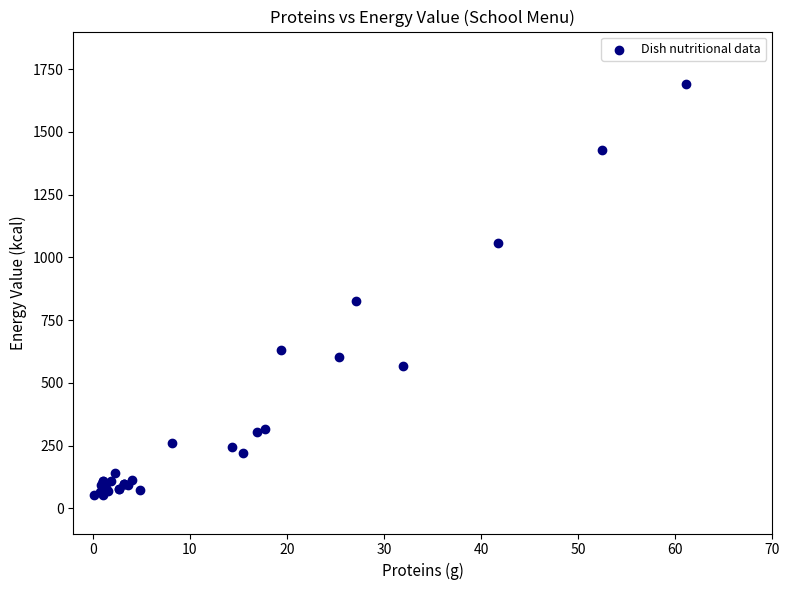

What Y value in the scatter plot is closest to 872?

828.3